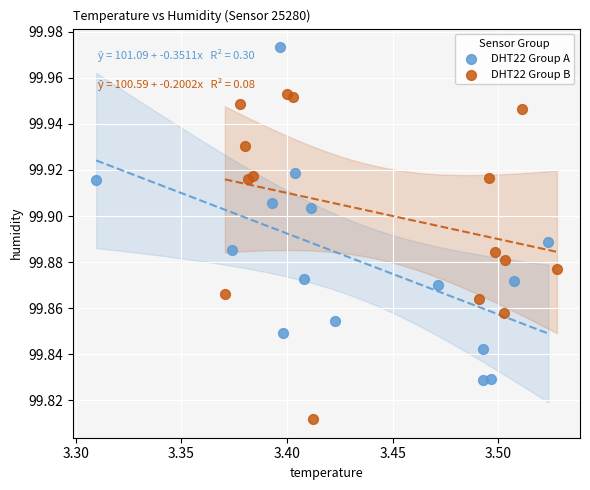

Which series reaches the maximum Y coordinate?

DHT22 Group A